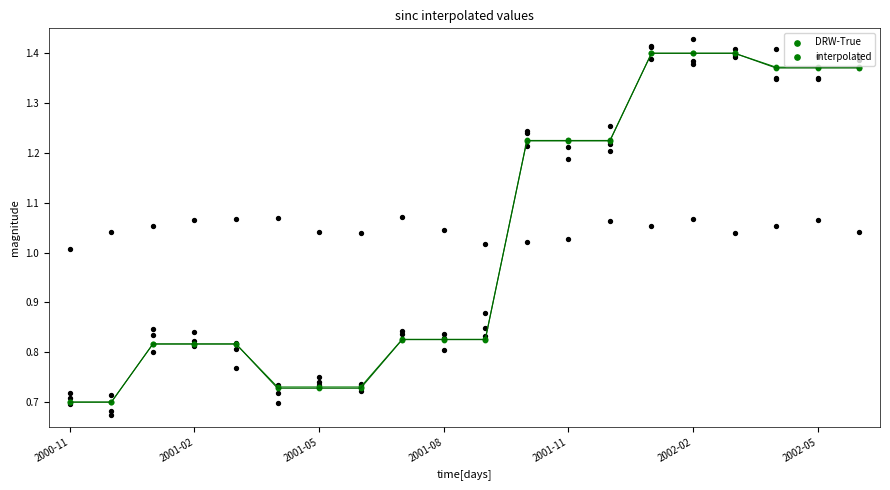

At how many categories does at least one series exceed 0?

20